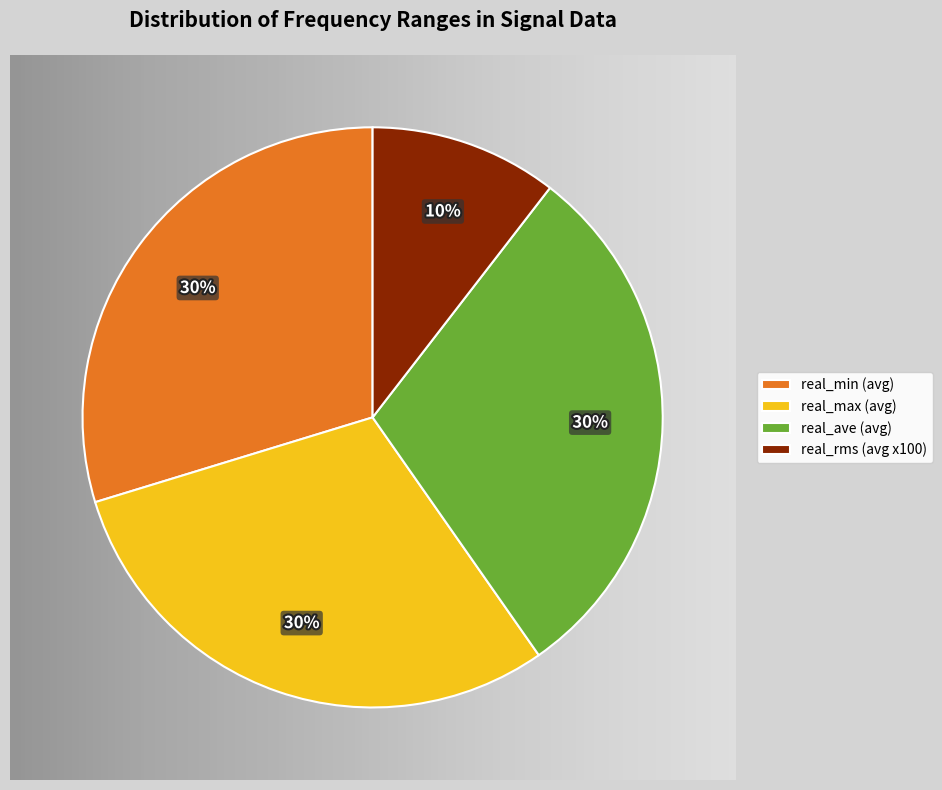

Is it true that real_min (avg) is 30% of the pie?

True